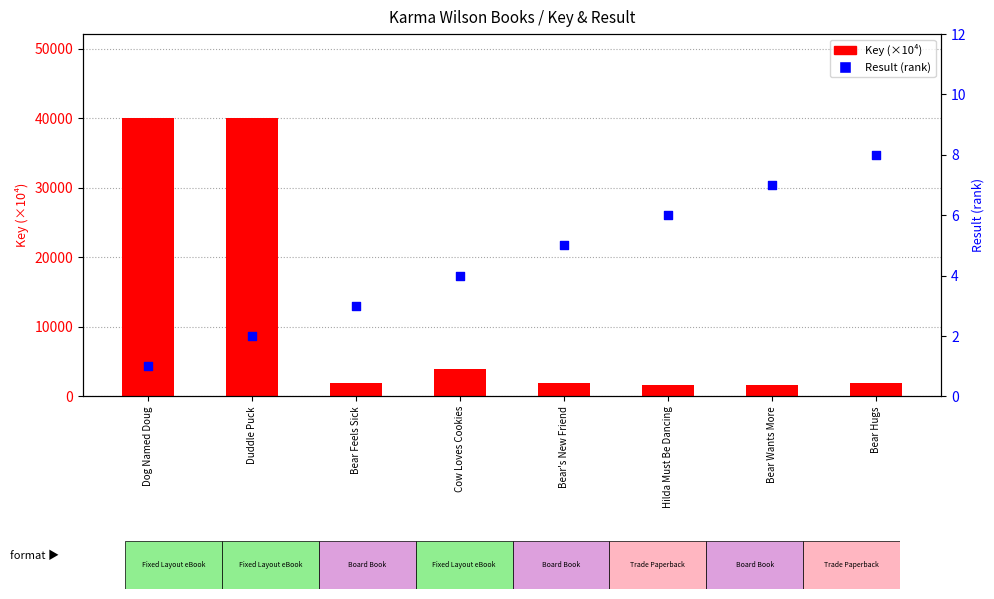

Which series contains the highest Y value?

Key (×10⁴)